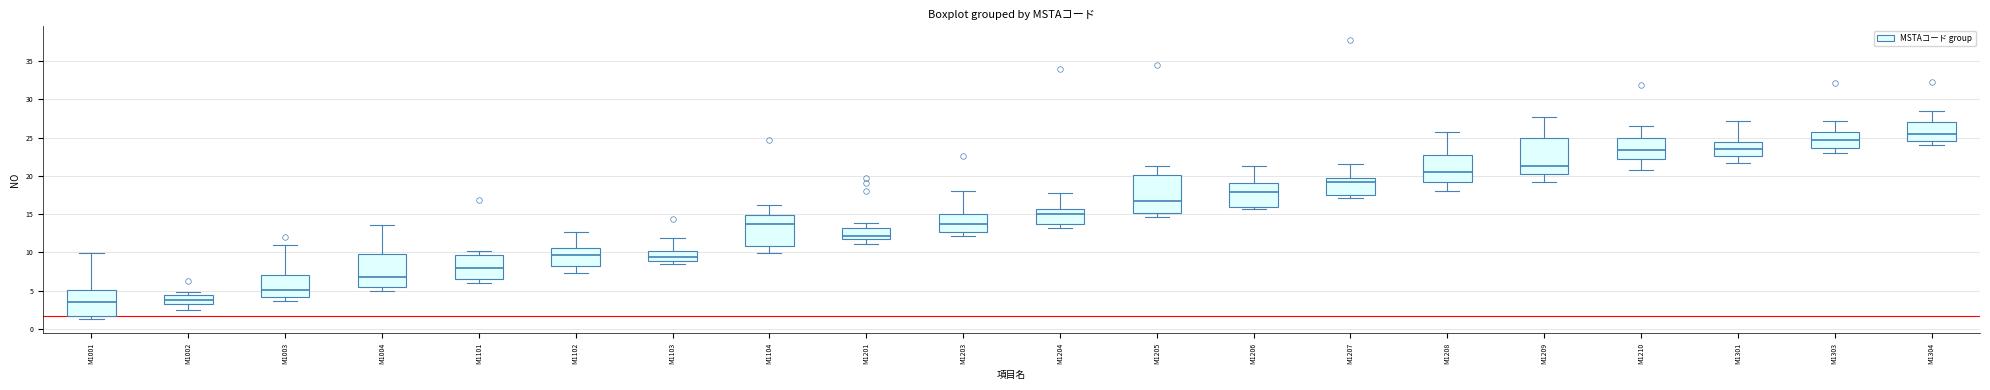

Reading left to right, read every box against the y-axis: the position of its median line, the range the box covers, and the ends of its whiskers. The values are not printed on the chart, so give them approximately, as read against the axis.

M1001: median 3.5, box 1.5 to 5.0, whiskers 1.5 (just below the box's lower edge) to 10.0
M1002: median 4.0, box 3.5 to 4.5, whiskers 2.5 to 5.0
M1003: median 5.0, box 4.0 to 7.0, whiskers 3.5 to 11.0
M1004: median 7.0, box 5.5 to 10.0, whiskers 5.0 to 13.5
M1101: median 8.0, box 6.5 to 9.5, whiskers 6.0 to 10.0
M1102: median 9.5, box 8.0 to 10.5, whiskers 7.5 to 12.5
M1103: median 9.5, box 9.0 to 10.0, whiskers 8.5 to 12.0
M1104: median 13.5, box 11.0 to 15.0, whiskers 10.0 to 16.0
M1201: median 12.0, box 11.5 to 13.0, whiskers 11.0 to 14.0
M1203: median 13.5, box 12.5 to 15.0, whiskers 12.0 to 18.0
M1204: median 15.0, box 13.5 to 15.5, whiskers 13.0 to 17.5
M1205: median 17.0, box 15.0 to 20.0, whiskers 14.5 to 21.5
M1206: median 18.0, box 16.0 to 19.0, whiskers 15.5 to 21.5
M1207: median 19.0, box 17.5 to 20.0, whiskers 17.0 to 21.5
M1208: median 20.5, box 19.5 to 23.0, whiskers 18.0 to 25.5
M1209: median 21.5, box 20.5 to 25.0, whiskers 19.0 to 27.5
M1210: median 23.5, box 22.0 to 25.0, whiskers 21.0 to 26.5
M1301: median 23.5, box 22.5 to 24.5, whiskers 21.5 to 27.0
M1303: median 24.5, box 23.5 to 25.5, whiskers 23.0 to 27.0
M1304: median 25.5, box 24.5 to 27.0, whiskers 24.0 to 28.5